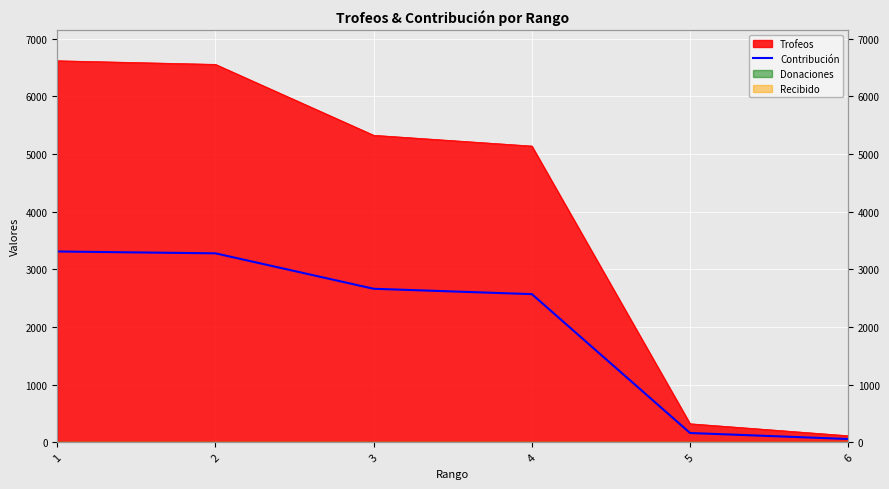

Reading left to right, transcribe all the data shown in this chart.

1=3310	2=3278	3=2663	4=2570	5=160	6=56